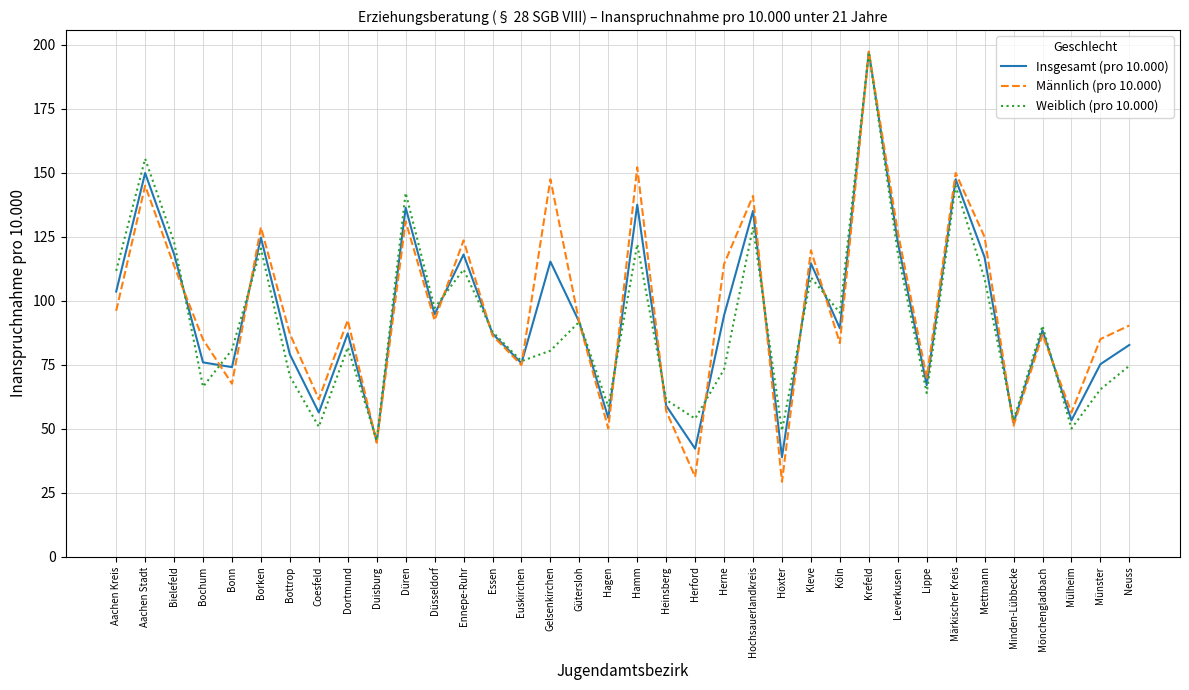

How many interior local valleys does the Männlich (pro 10.000) series have?

12